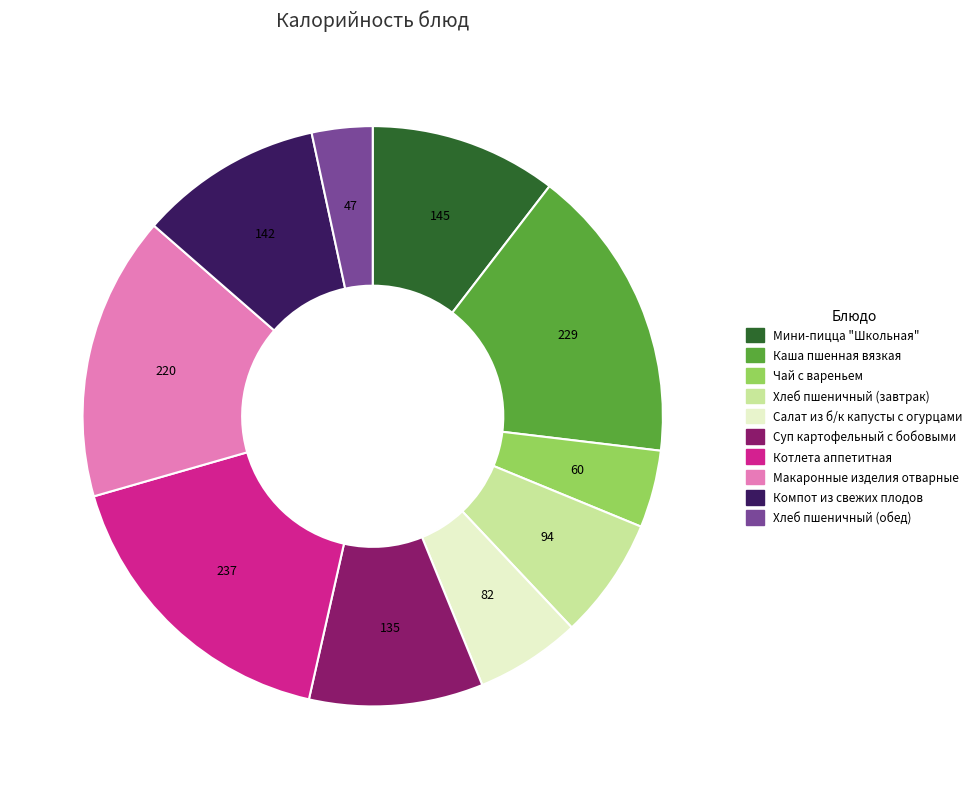

What is the ratio of the value at Салат из б/к капусты с огурцами to the value at Суп картофельный с бобовыми?

0.6